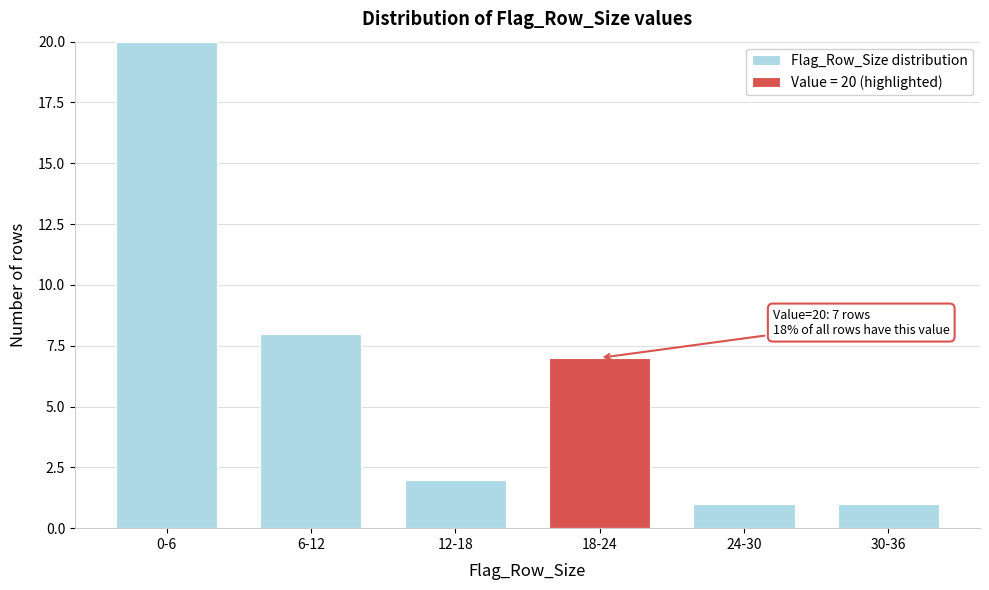

Reading left to right, list the values for the Flag_Row_Size distribution series.

0-6=20	6-12=8	12-18=2	18-24=0	24-30=1	30-36=1